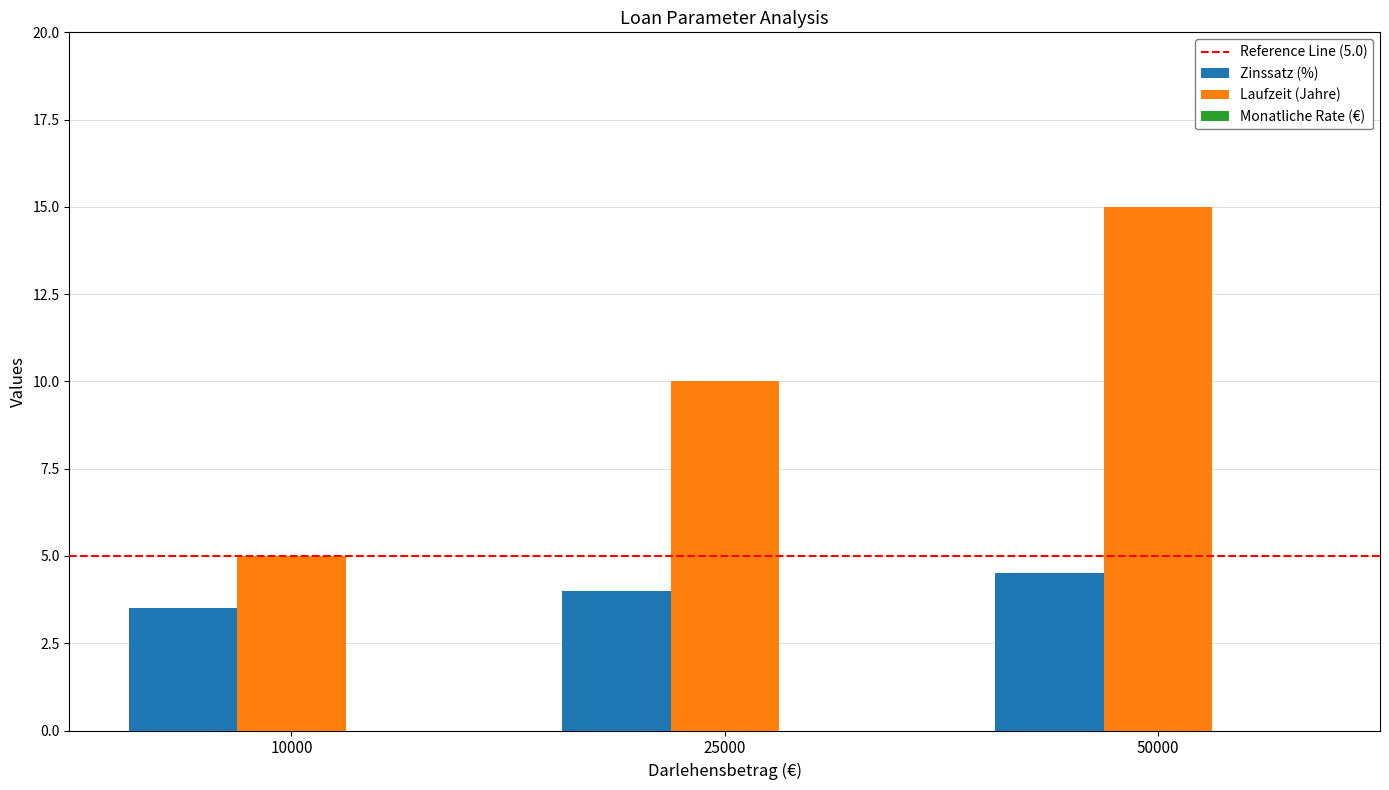

At which label is Laufzeit (Jahre) closest to 10?

25000